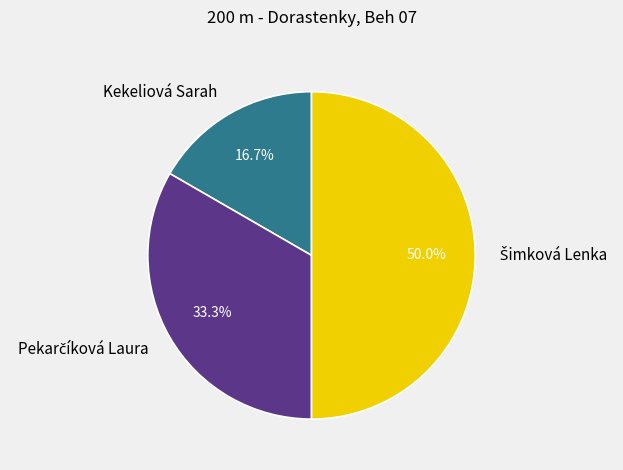

To the nearest percent, what is the difference between the largest and smallest slice percentages?

33%